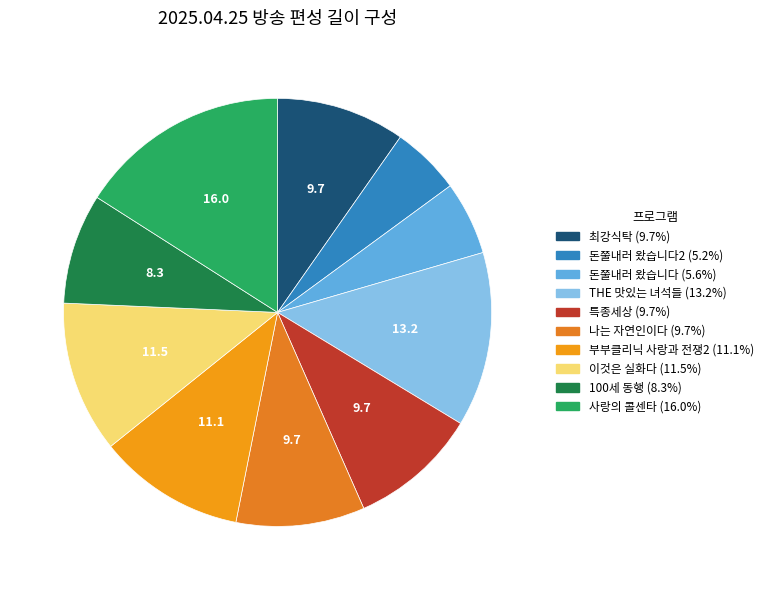

How many slices are in this pie chart?

10